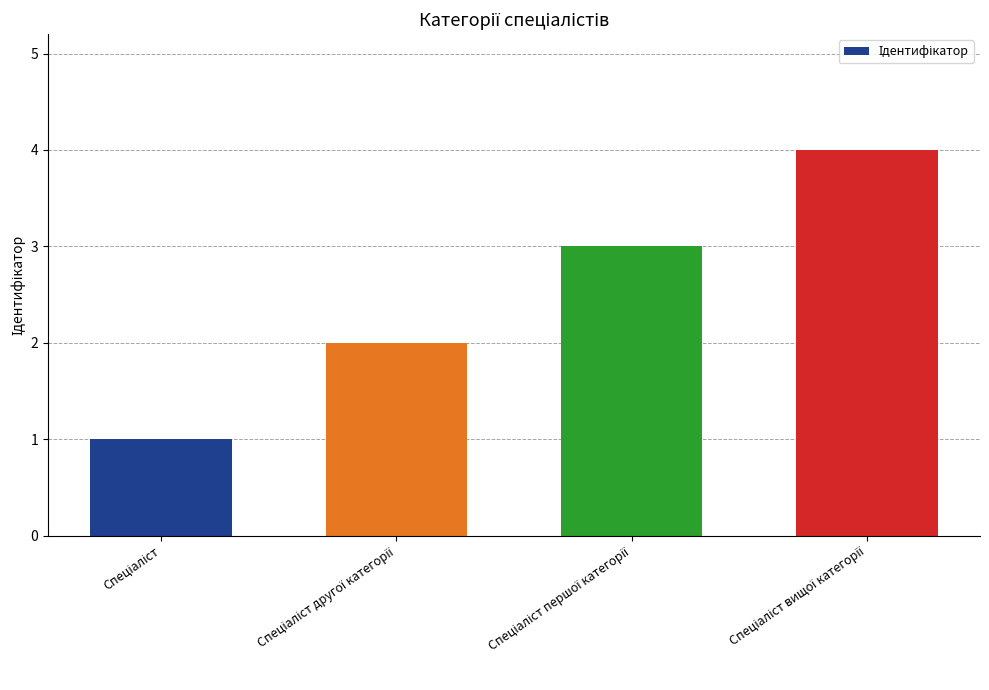

How many bars are there in total?

4